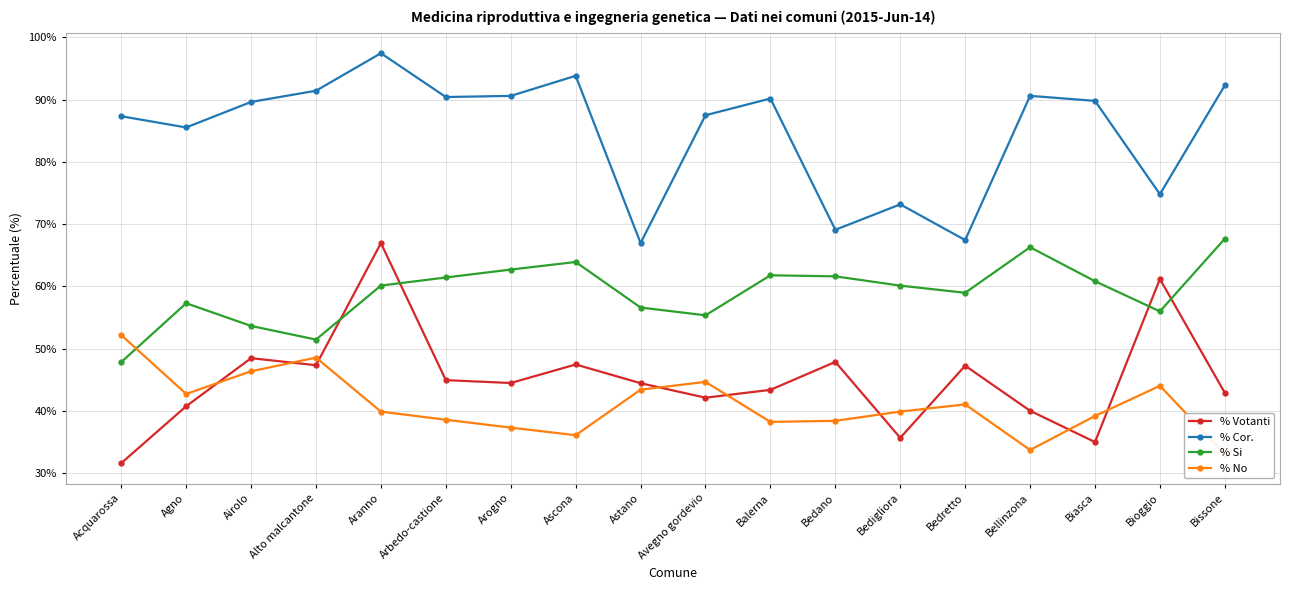

Where is the first local minimum for % Si?

Alto malcantone